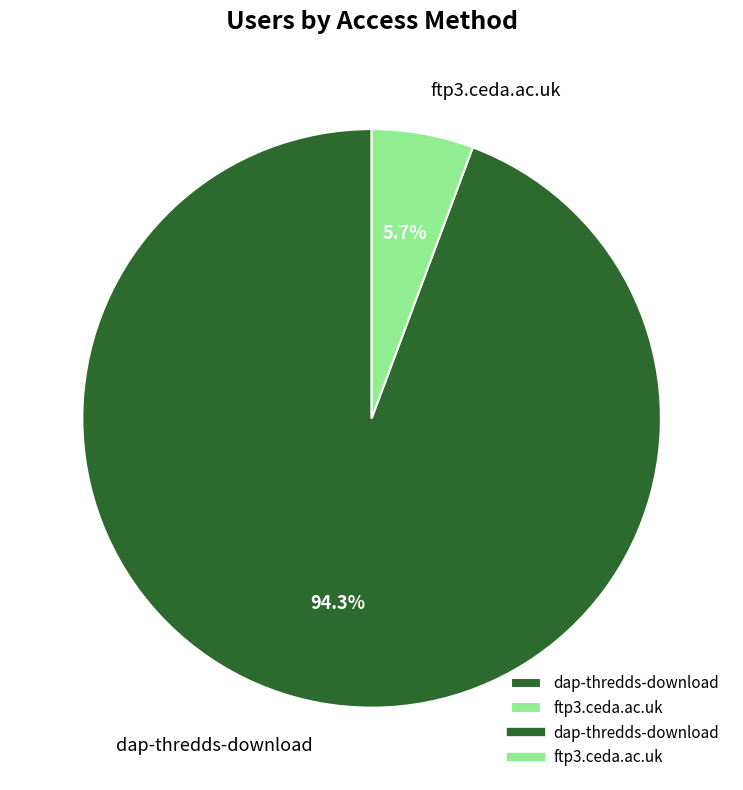

Which has a higher value, ftp3.ceda.ac.uk or dap-thredds-download?

dap-thredds-download